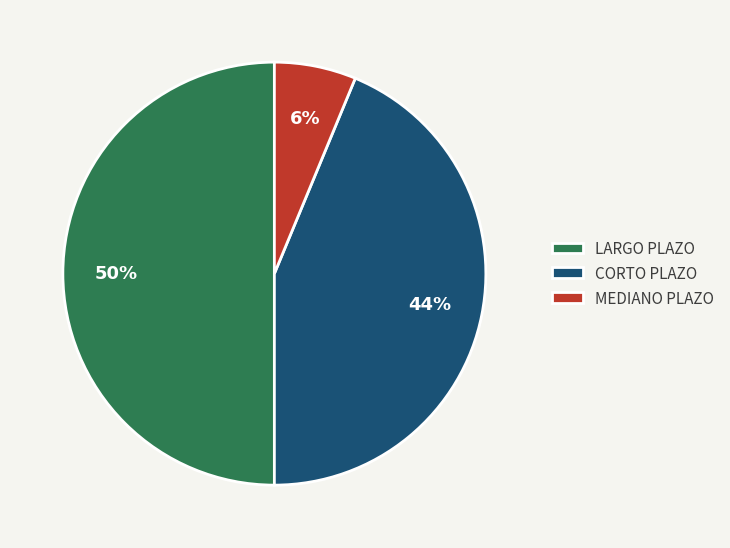

Is CORTO PLAZO the majority of the pie?

No